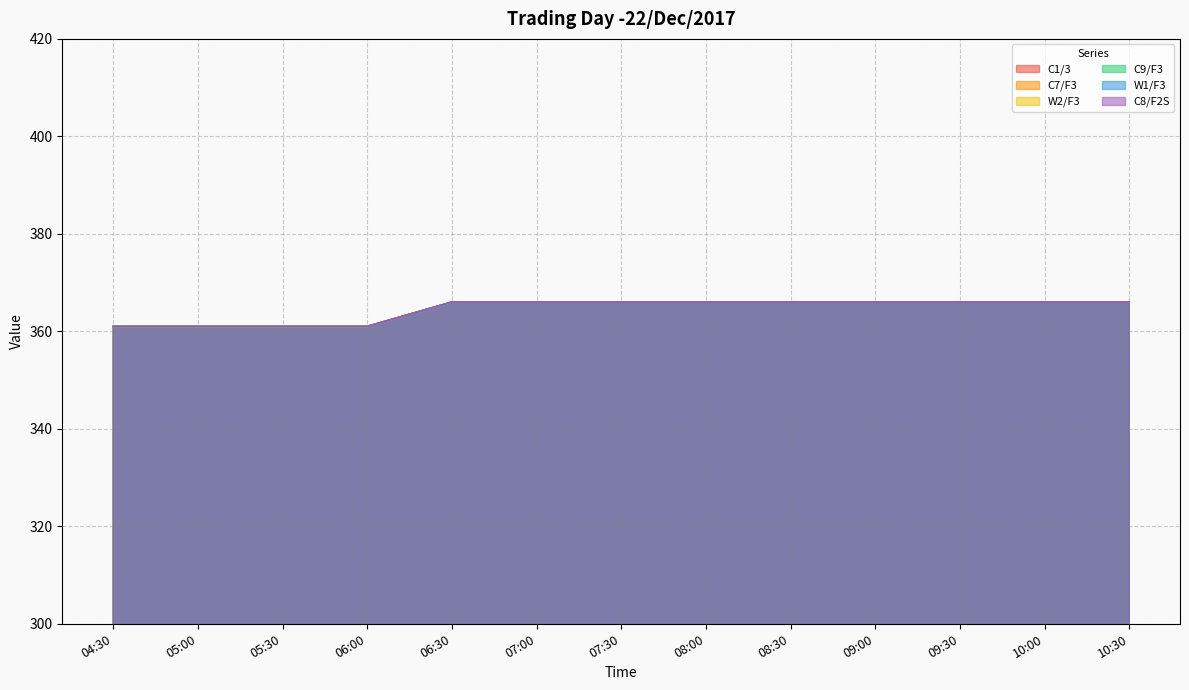

True or false: W2/F3 and C9/F3 intersect in this chart.

False